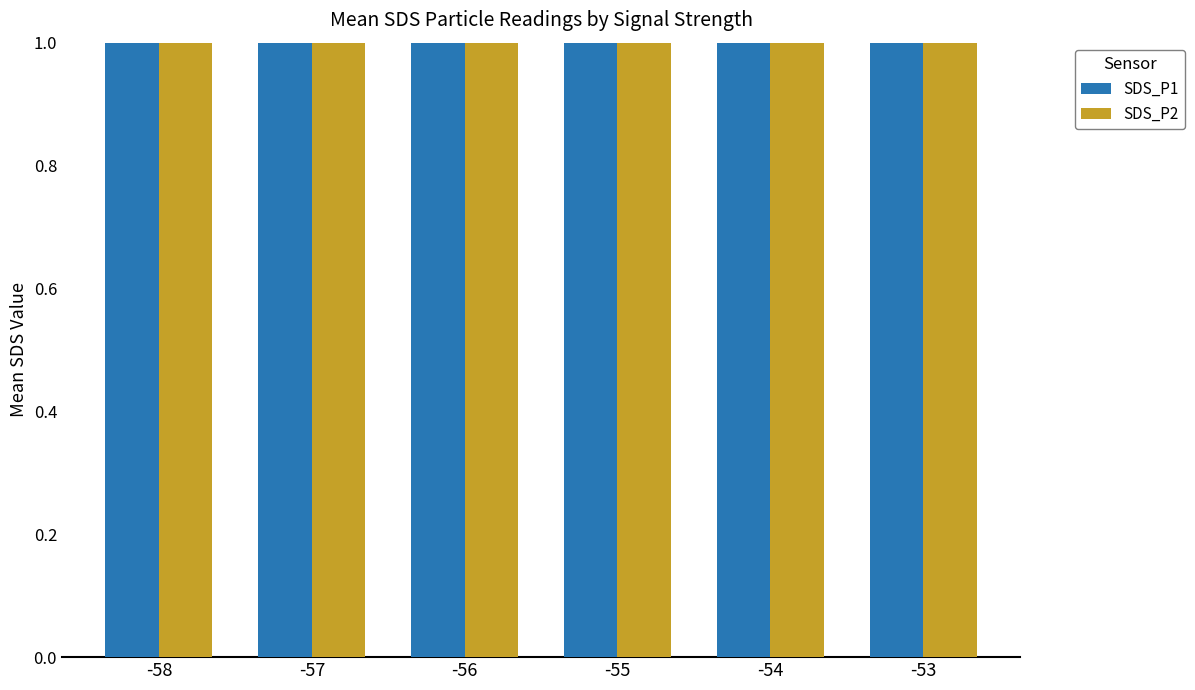

Read the SDS_P2 value at -54.

1.2